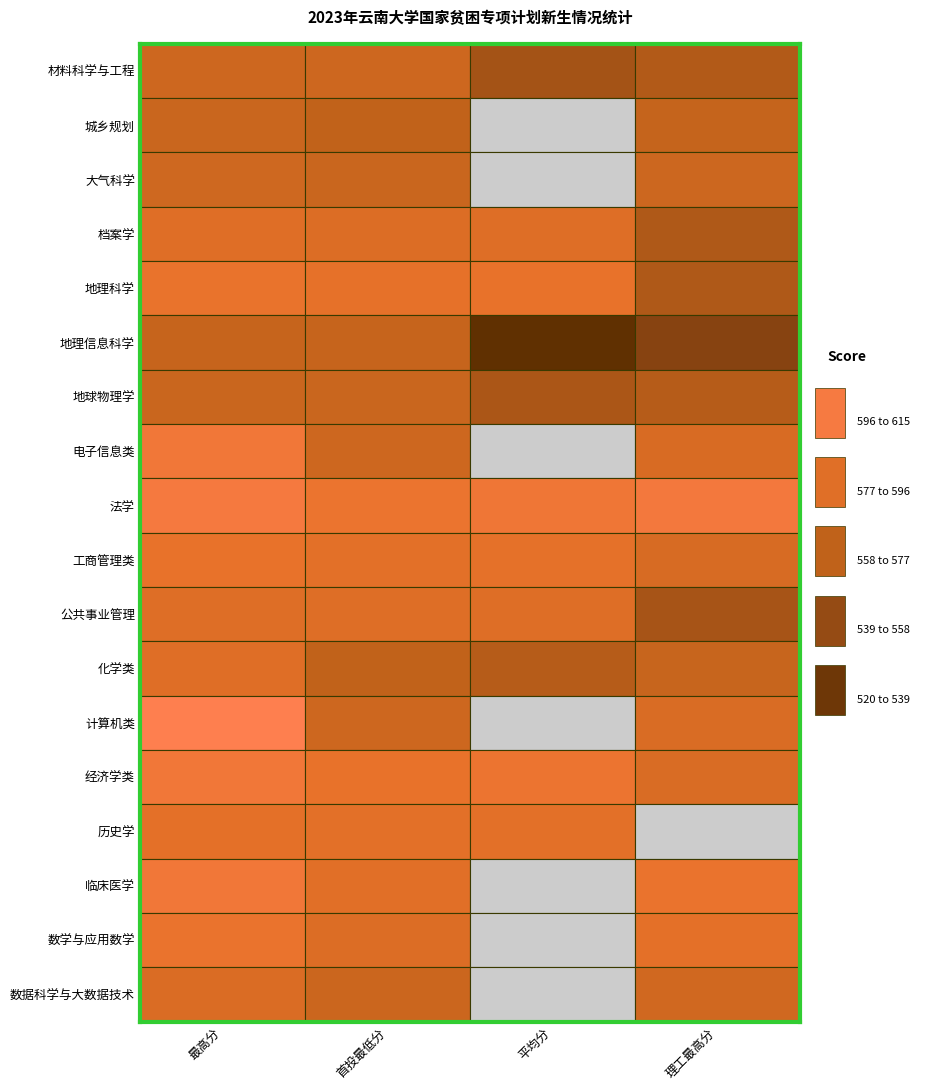

Reading left to right, list all the values displayed in this chart.

材料科学与工程: 575.0	575.0	555.0	561.5
城乡规划: 573.0	568.0	0.0	570.5
大气科学: 576.0	573.0	0.0	574.4
档案学: 586.0	584.0	585.0	560.0
地理科学: 592.0	590.0	591.0	560.0
地理信息科学: 571.0	571.0	522.0	541.8
地球物理学: 573.0	573.0	558.0	563.0
电子信息类: 600.0	575.0	0.0	581.6
法学: 604.0	594.0	598.9	603.0
工商管理类: 591.0	588.0	589.1	581.0
公共事业管理: 585.0	585.0	585.0	556.0
化学类: 586.0	568.0	563.0	571.7
计算机类: 614.0	575.0	0.0	582.0
经济学类: 600.0	591.0	594.6	582.0
历史学: 589.0	588.0	588.5	0.0
临床医学: 600.0	587.0	0.0	593.2
数学与应用数学: 593.0	584.0	0.0	589.0
数据科学与大数据技术: 583.0	574.0	0.0	577.0